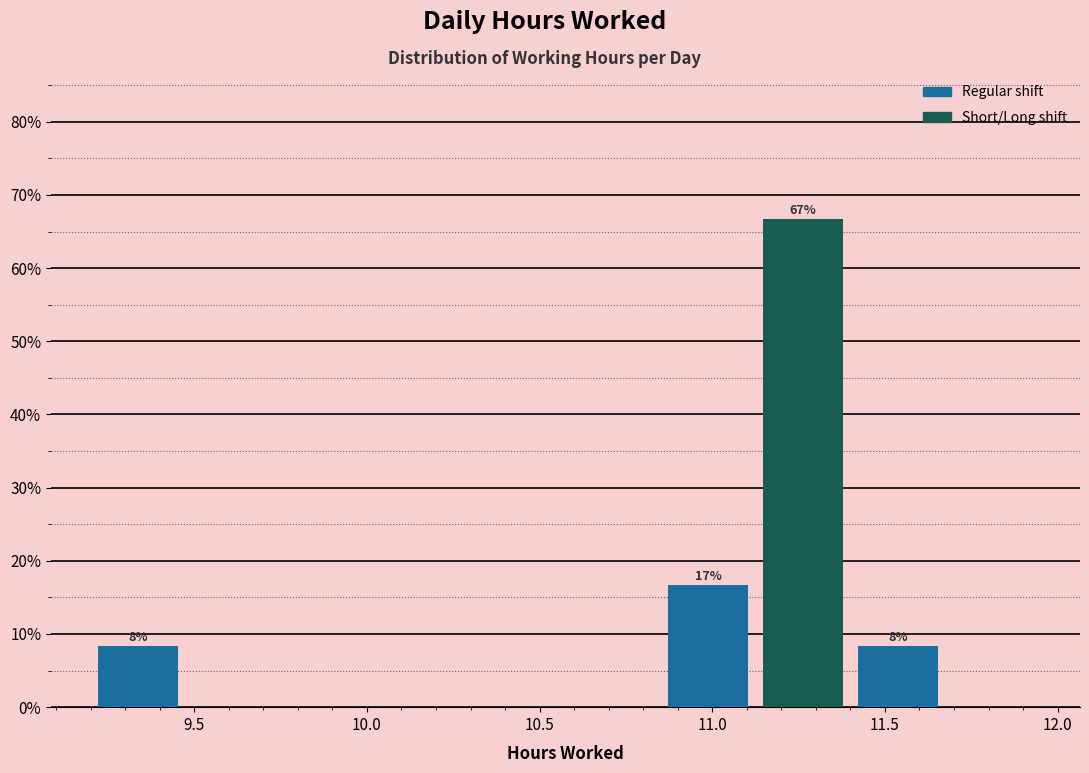

Which range on the x-axis has the tallest bar?

11.125 to 11.400